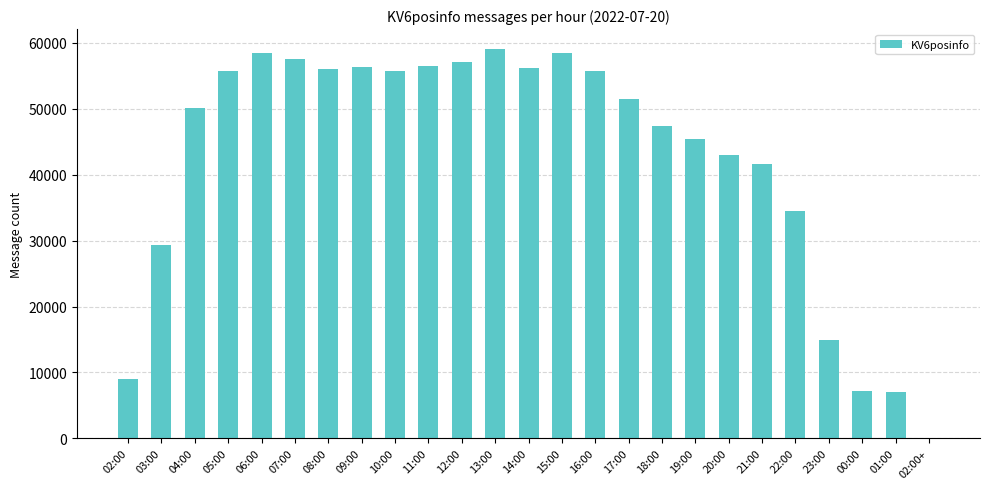

True or false: the data shows 7169 at 00:00.

True